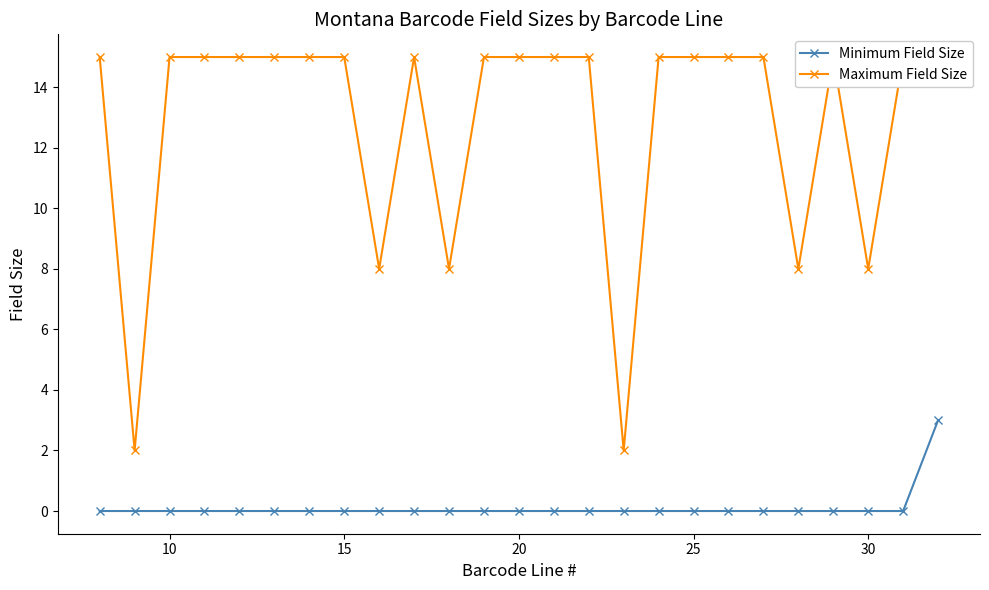

Reading left to right, transcribe all the data shown in this chart.

Minimum Field Size: 0	0	0	0	0	0	0	0	0	0	0	0	0	0	0	0	0	0	0	0	0	0	0	0	3
Maximum Field Size: 15	2	15	15	15	15	15	15	8	15	8	15	15	15	15	2	15	15	15	15	8	15	8	15	15